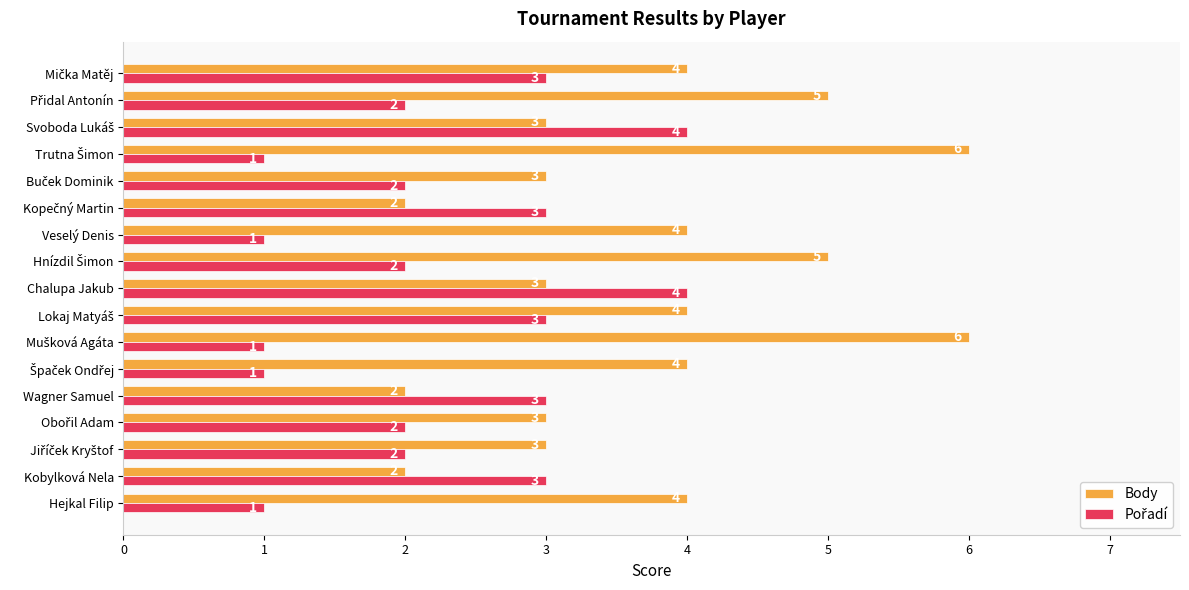

How many Body values are between 3 and 4?

10